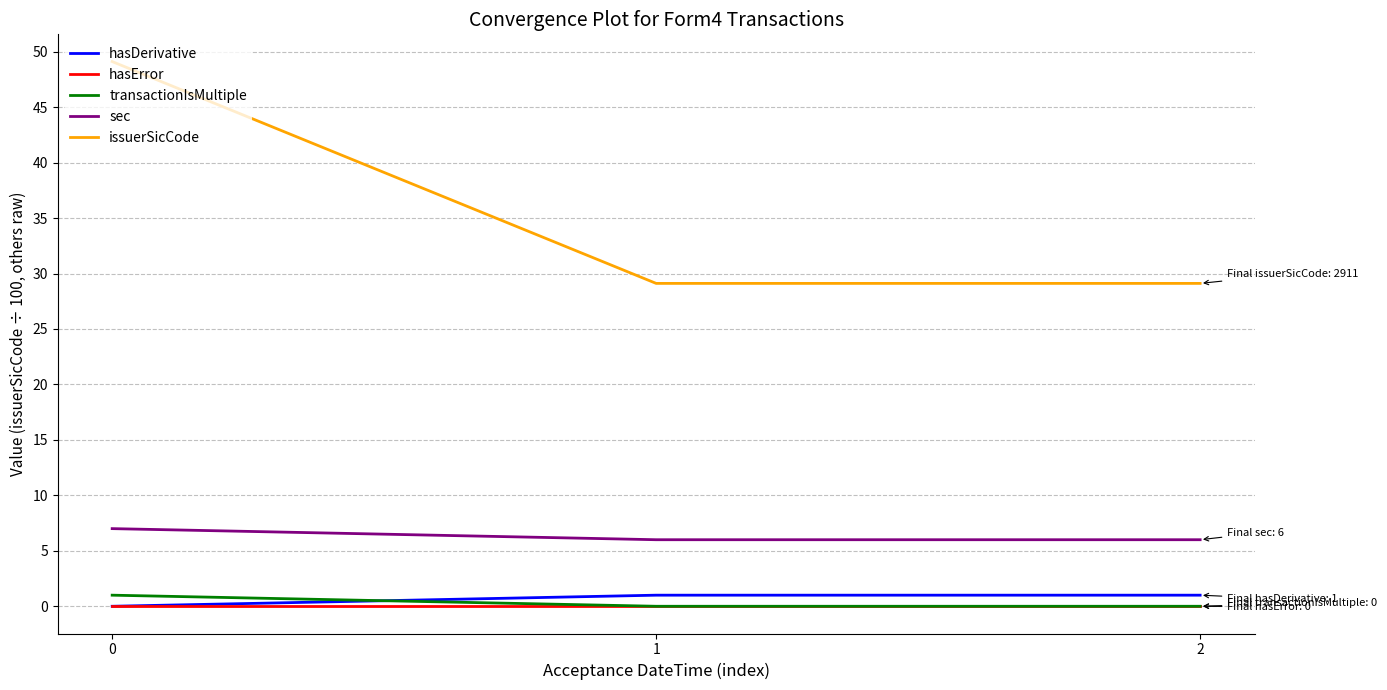

Which series has the widest spread of values?

issuerSicCode